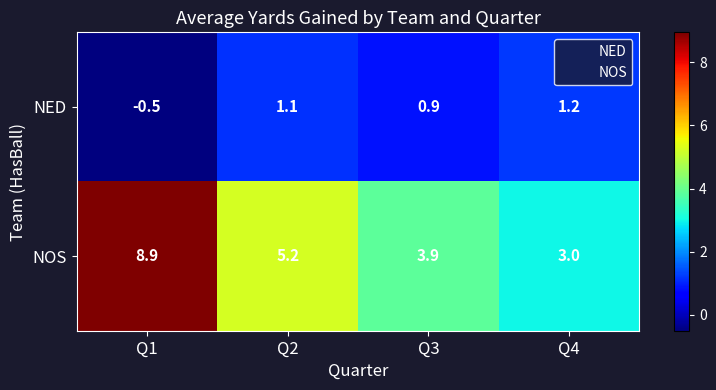

At how many categories does at least one series exceed 7?

1